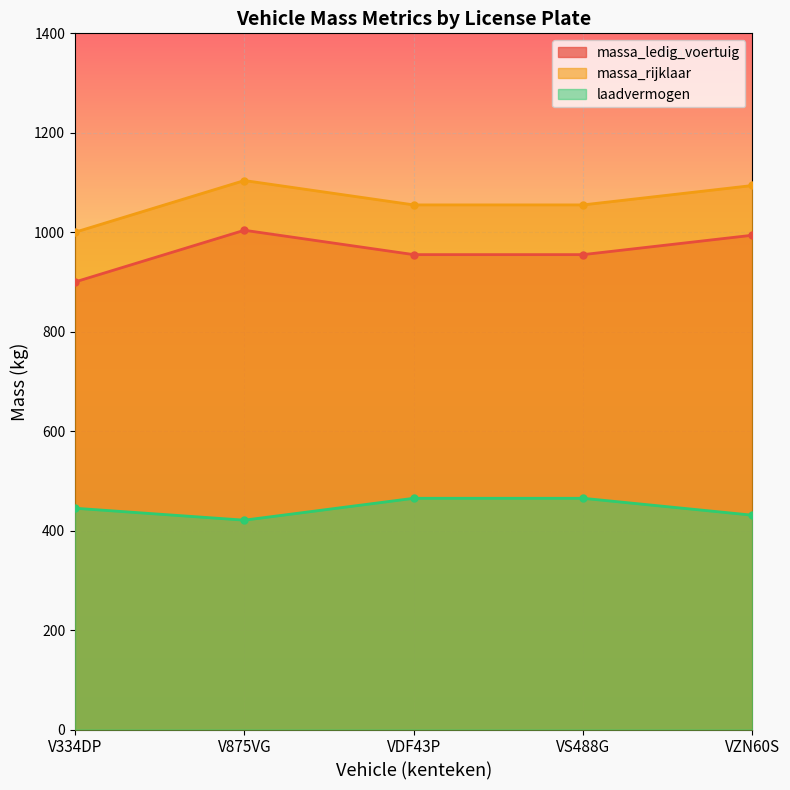

At which label does laadvermogen reach its minimum?

V875VG